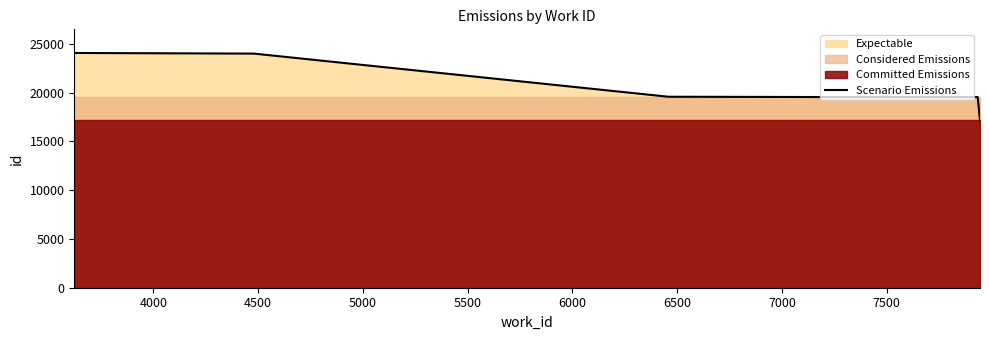

Is it true that the value at 4500 is 24007?

True